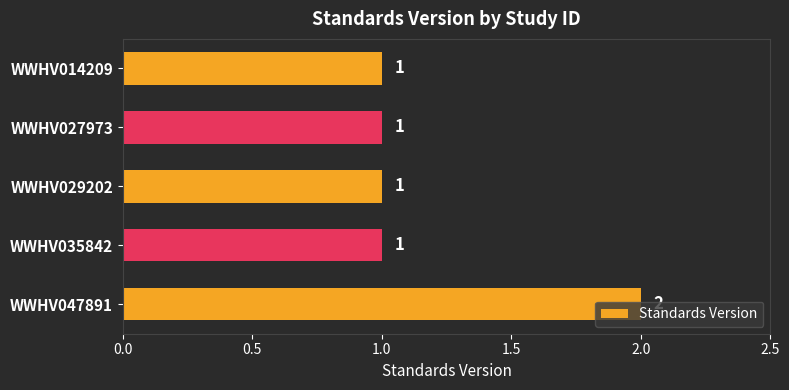

The value at WWHV047891 is 2. True or false?

True